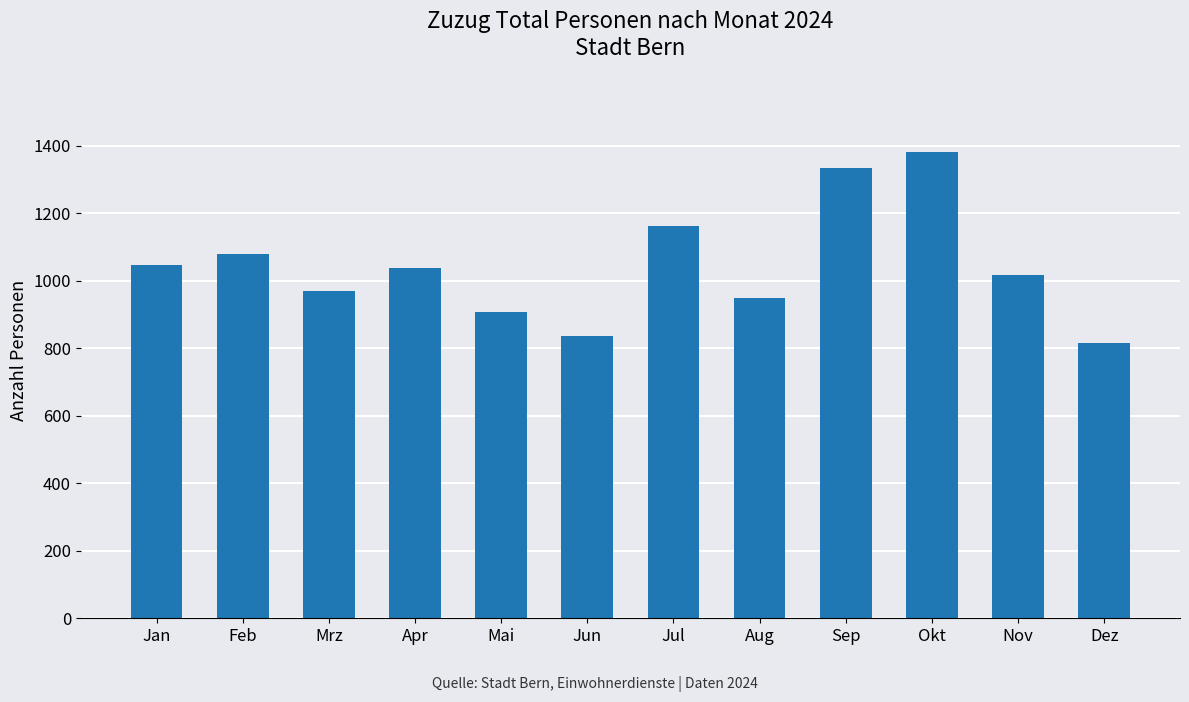

How many bars are there in total?

12